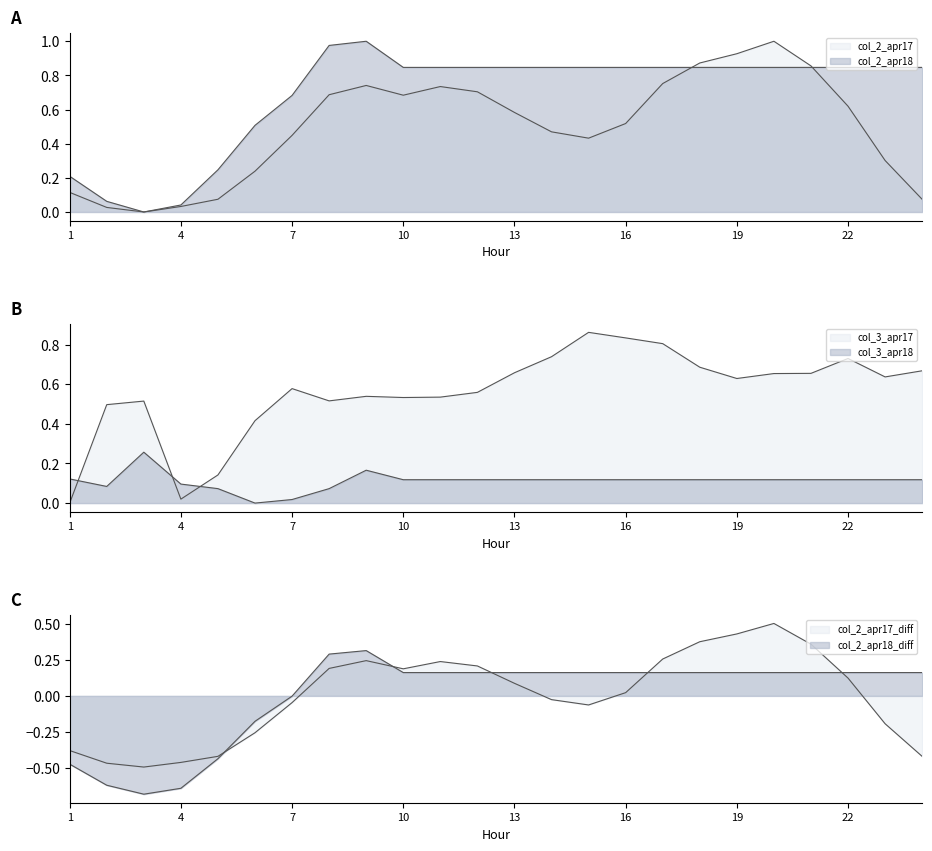

In col_3_apr17, how many points are higher than both neighbors (excluding endpoints)?

5